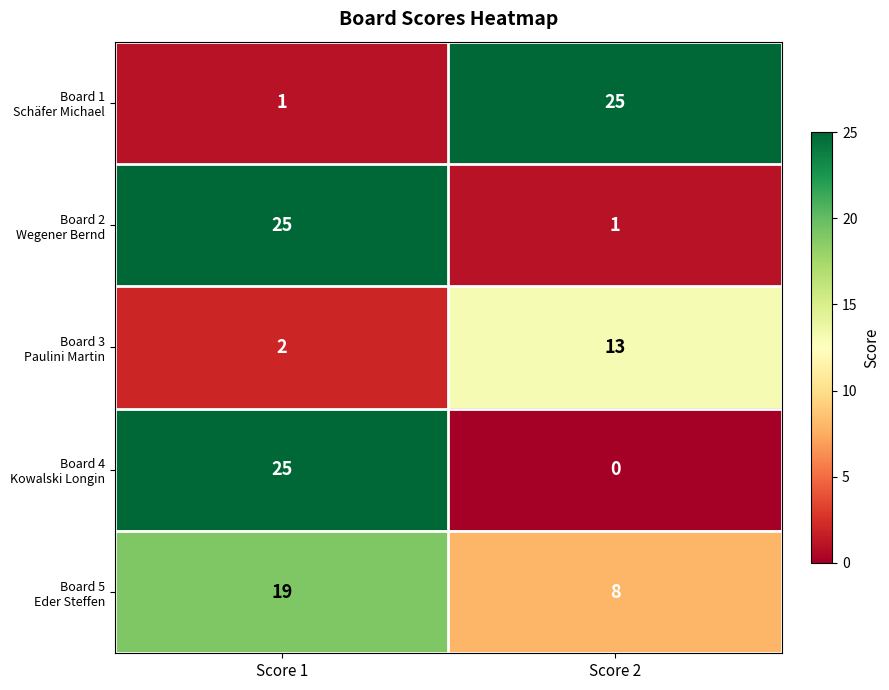

Which category has the lowest value across all series?

Score 2